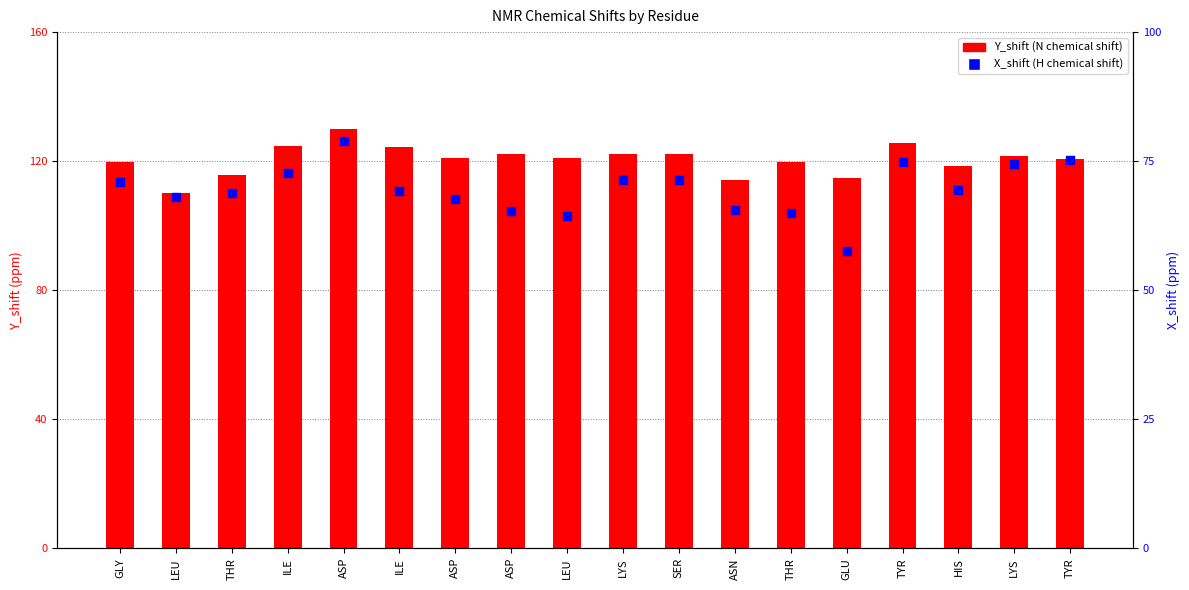

Which series has the largest total across all categories?

Y_shift